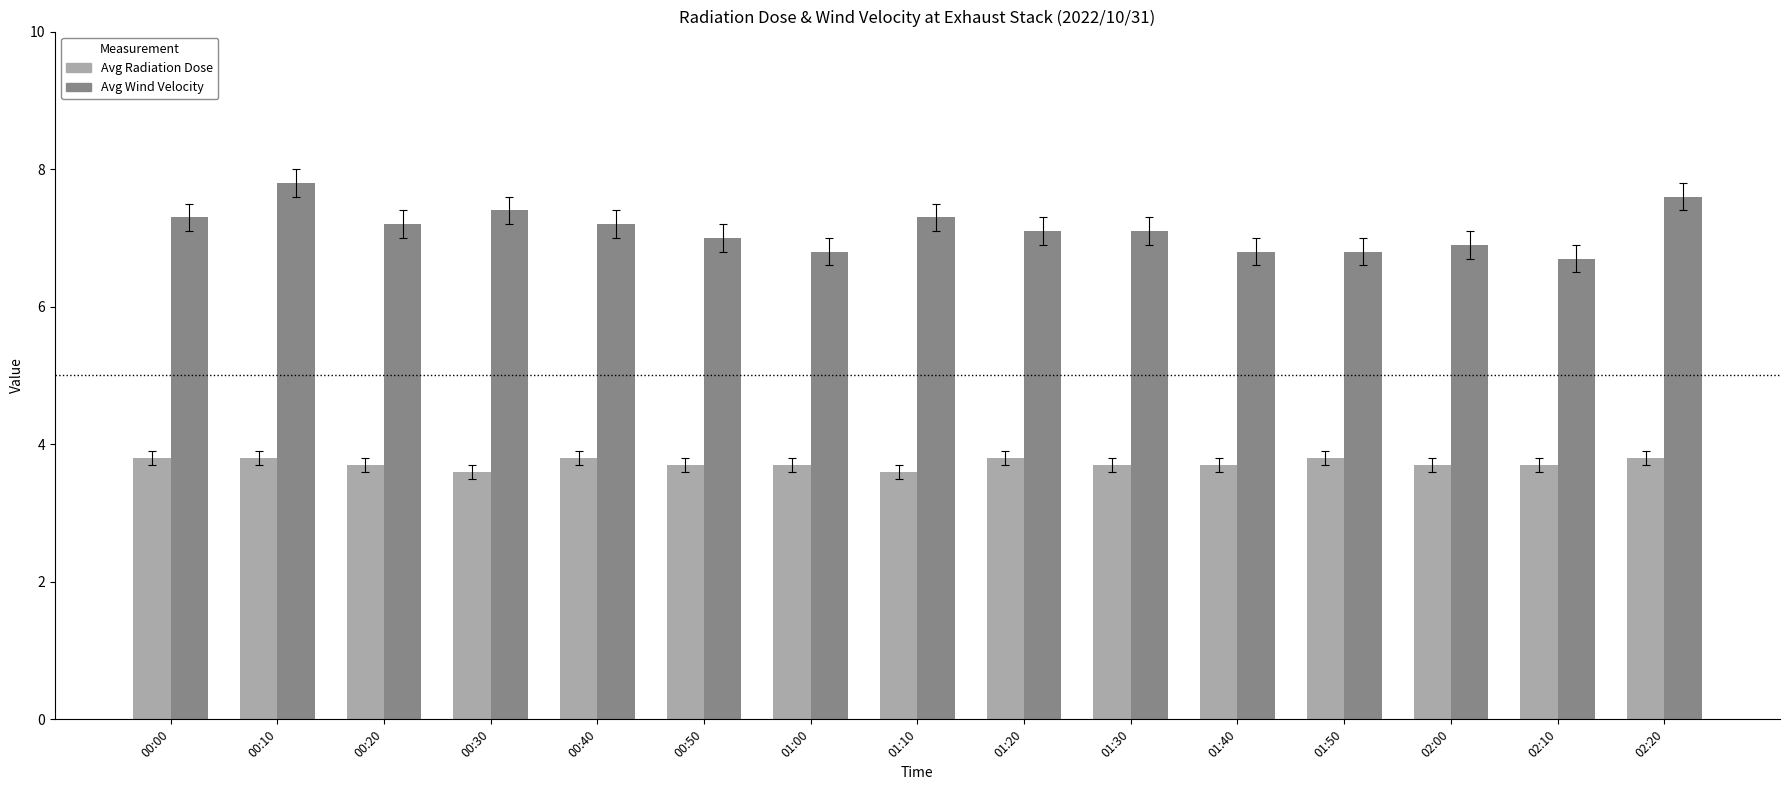

Reading left to right, what are all the values shown in this chart?

Avg Radiation Dose: 3.8	3.8	3.7	3.6	3.8	3.7	3.7	3.6	3.8	3.7	3.7	3.8	3.7	3.7	3.8
Avg Wind Velocity: 7.3	7.8	7.2	7.4	7.2	7.0	6.8	7.3	7.1	7.1	6.8	6.8	6.9	6.7	7.6